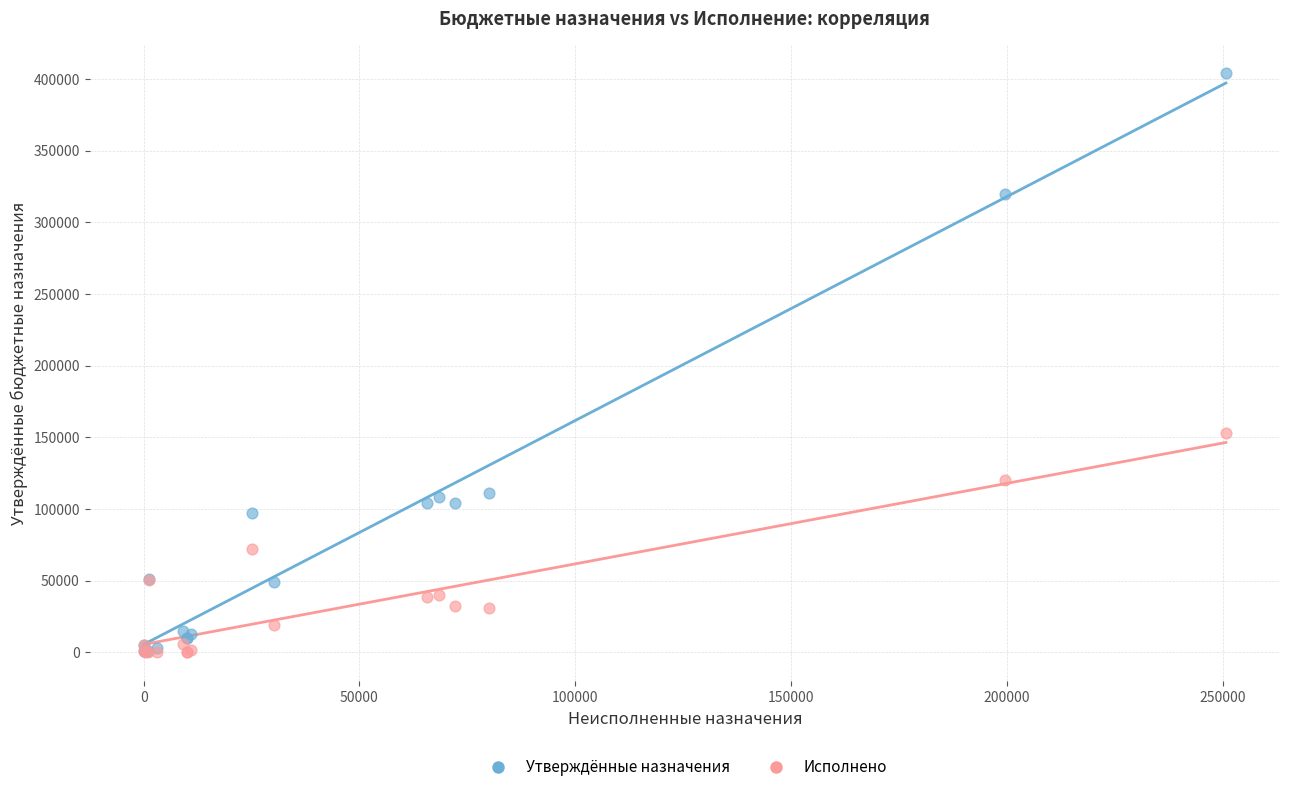

Across all series, what Y value is closest to 202000?

153276.0